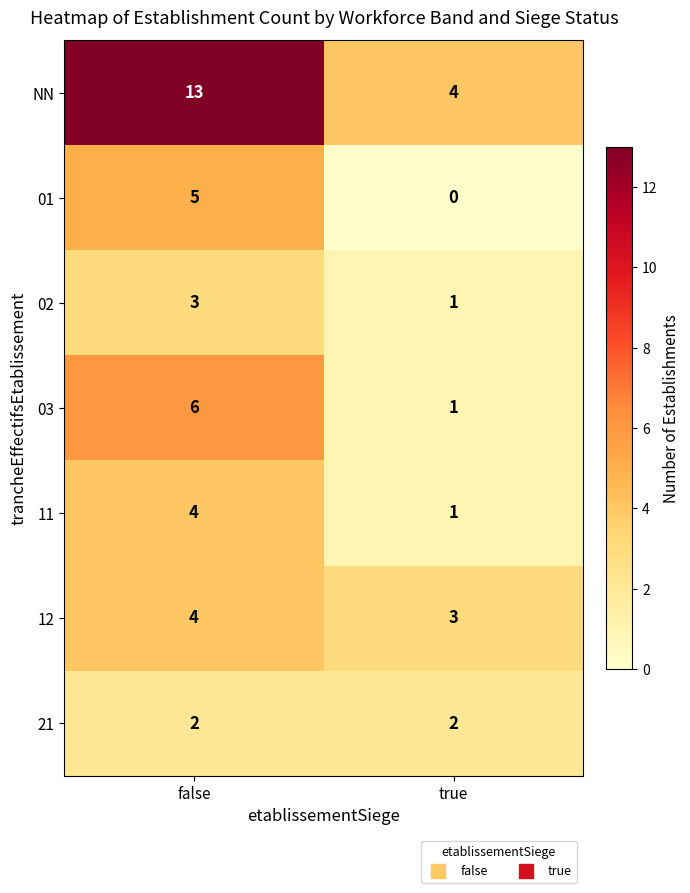

Reading left to right, extract all data points from this chart.

NN: 13	4
01: 5	0
02: 3	1
03: 6	1
11: 4	1
12: 4	3
21: 2	2